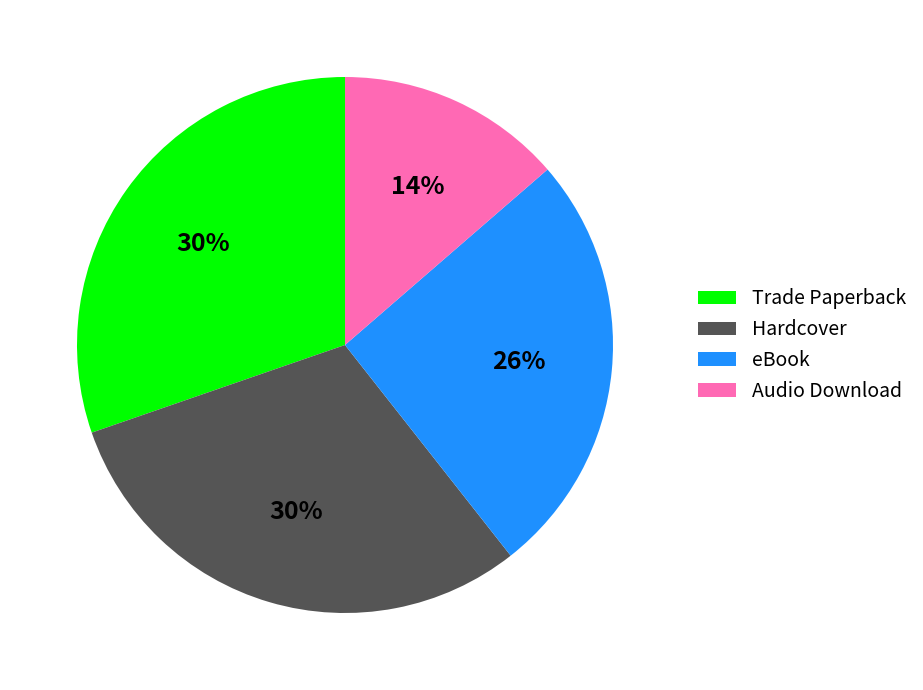

Which category has the smallest portion of the pie?

Audio Download